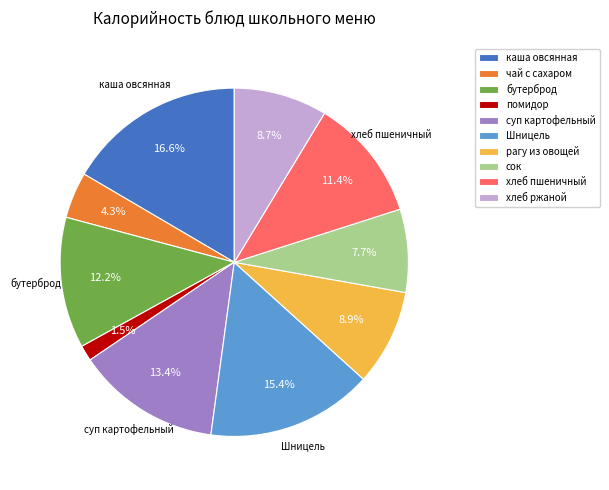

Is there any slice that represents more than half of the pie?

No